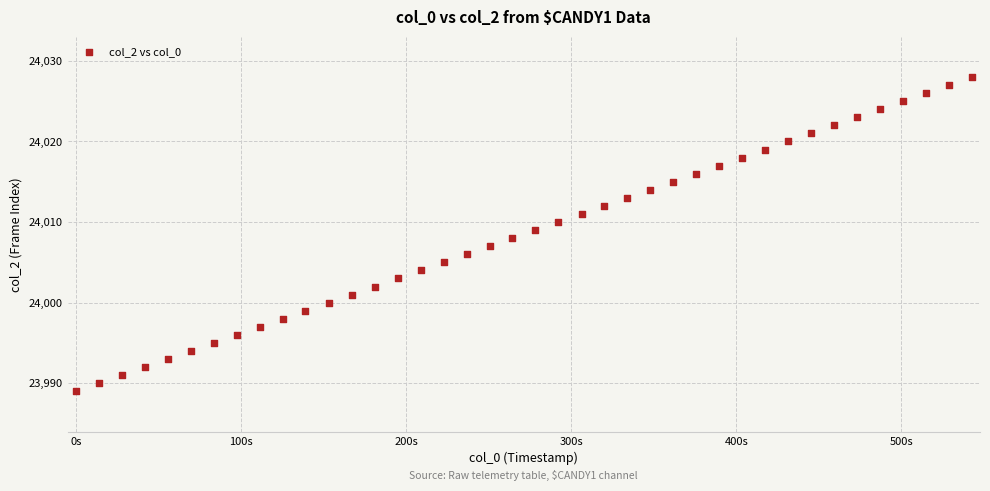

What is the range of Y values (max minus min)?

39